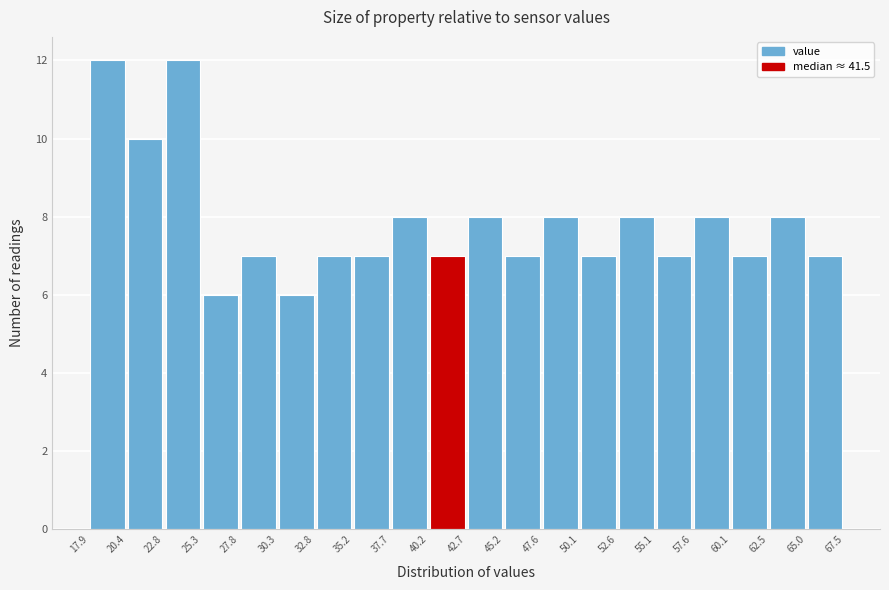

What is the height of the bar covering 27.8 to 30.3 on the x-axis? The values are not printed on the chart, so give them approximately, as read against the axis.

7